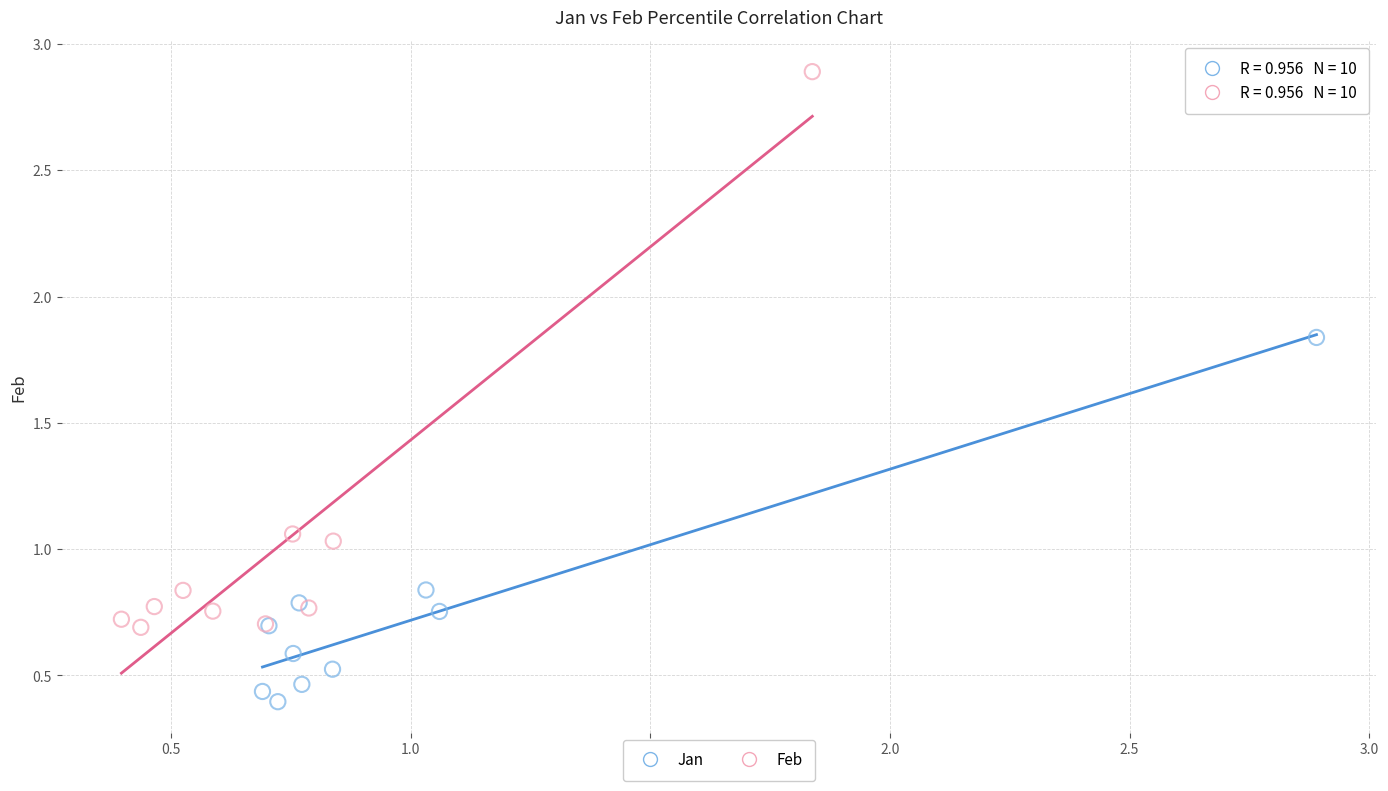

Which series reaches the maximum Y coordinate?

Feb